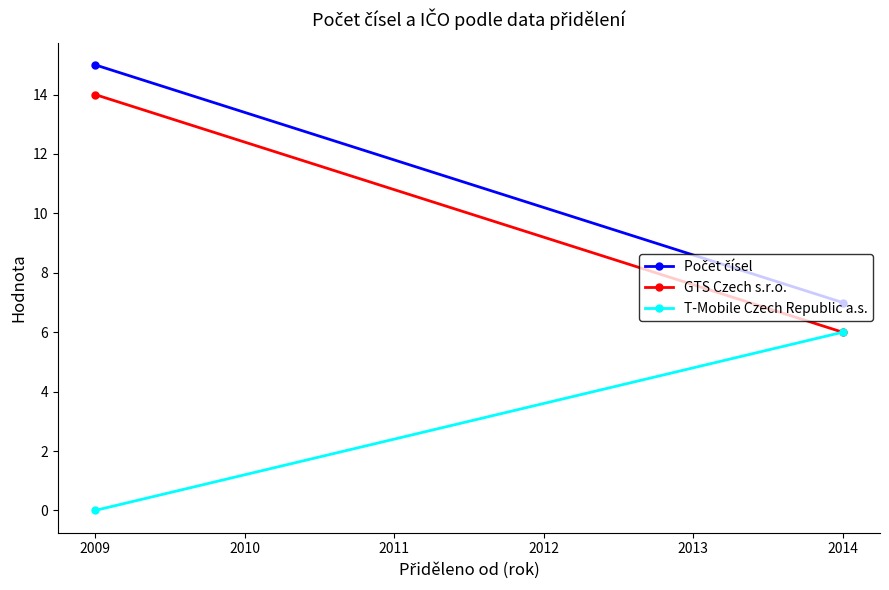

What is the sum of all T-Mobile Czech Republic a.s. values?

6